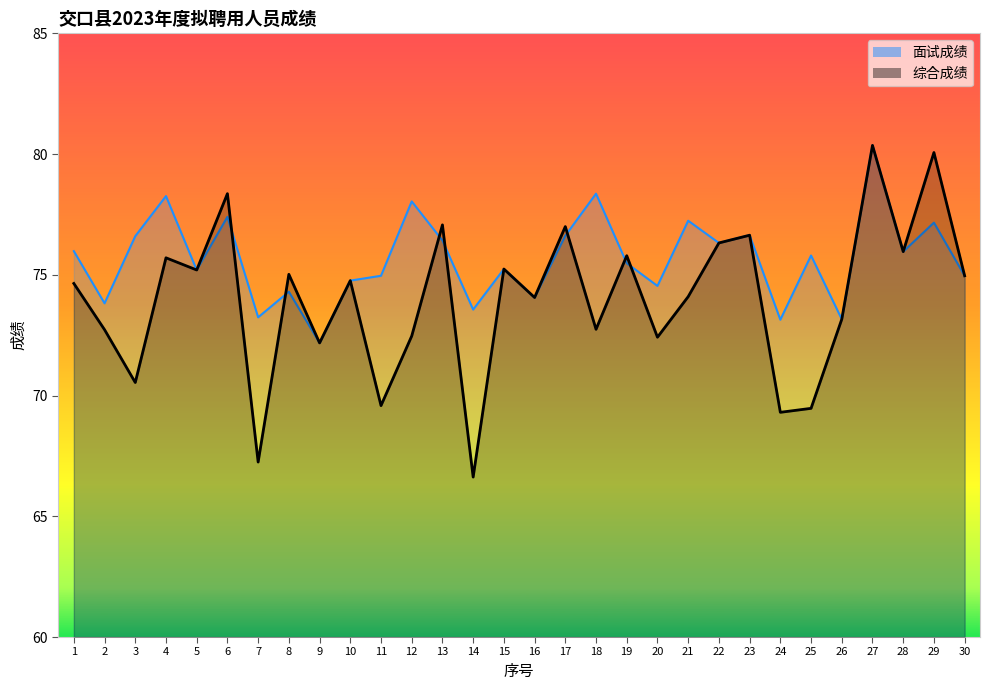

Reading left to right, extract all data points from this chart.

综合成绩: 1=74.6	2=72.7	3=70.5	4=75.7	5=75.2	6=78.4	7=67.2	8=75.0	9=72.2	10=74.8	11=69.6	12=72.5	13=77.1	14=66.6	15=75.2	16=74.1	17=77.0	18=72.7	19=75.8	20=72.4	21=74.1	22=76.3	23=76.6	24=69.3	25=69.5	26=73.2	27=80.4	28=76.0	29=80.1	30=75.0
面试成绩: 1=76.0	2=73.8	3=76.6	4=78.3	5=75.2	6=77.4	7=73.2	8=74.3	9=72.2	10=74.8	11=75.0	12=78.0	13=76.4	14=73.6	15=75.2	16=74.1	17=76.6	18=78.4	19=75.5	20=74.5	21=77.2	22=76.3	23=76.6	24=73.1	25=75.8	26=73.2	27=80.4	28=76.0	29=77.2	30=75.0